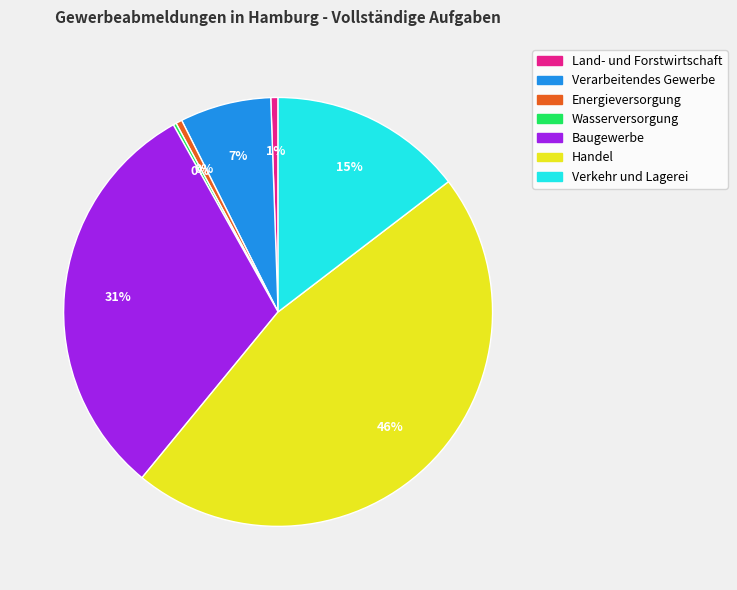

What is the ratio of the value at Verarbeitendes Gewerbe to the value at Energieversorgung?

14.7